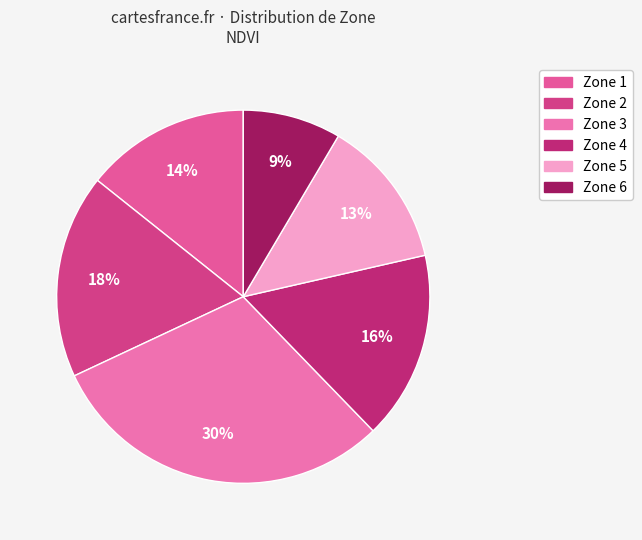

True or false: Zone 2 accounts for 31% of the total.

False